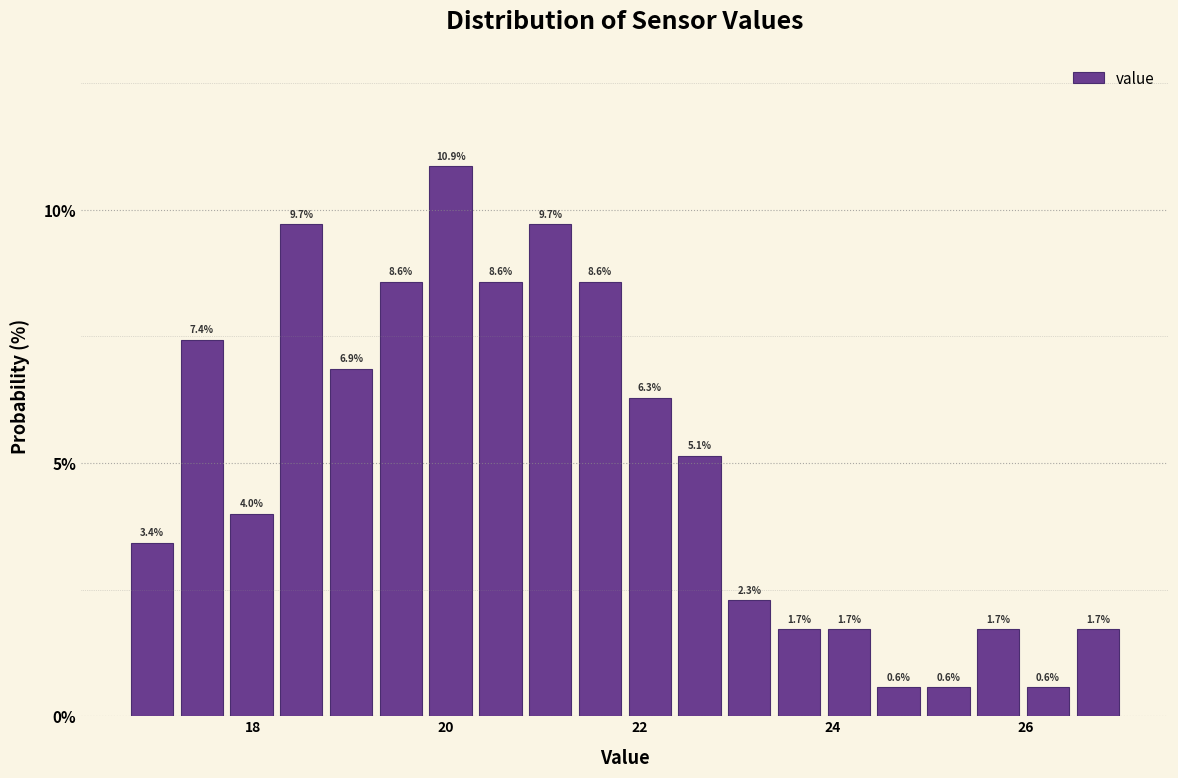

Around what value on the x-axis is the tallest bar? Give the approximate position of its centre, as read against the axis.

20.0